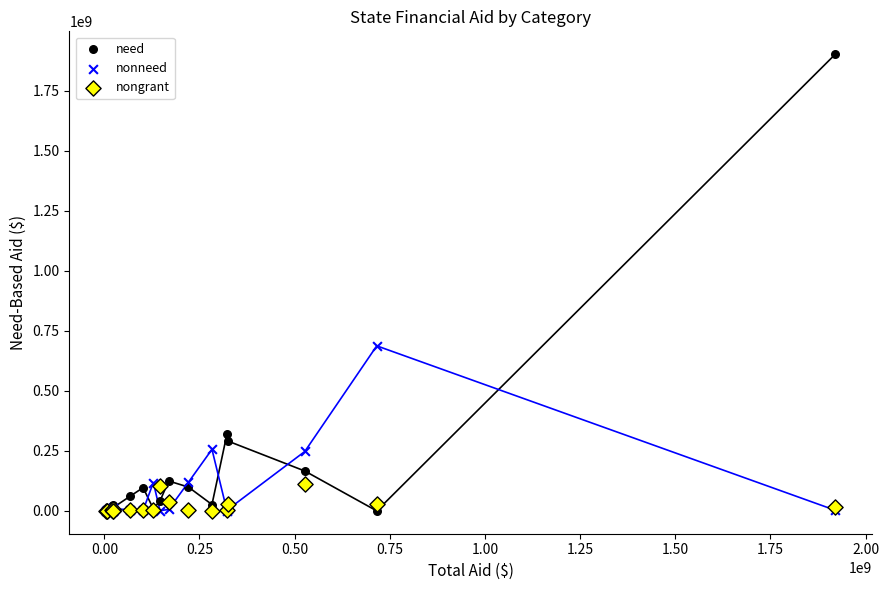

In the need series, what Y value is closest to 951080919?

319957887